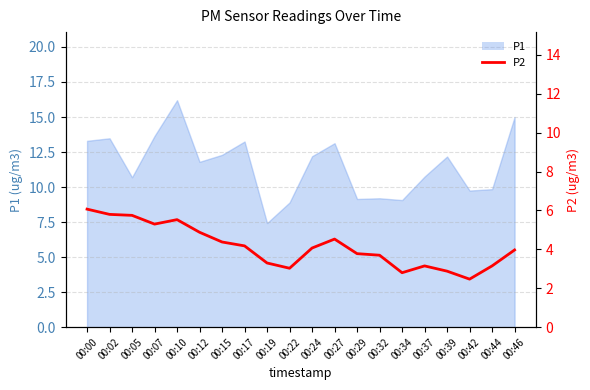

What is the change in value from 00:34 to 00:42?

-0.3